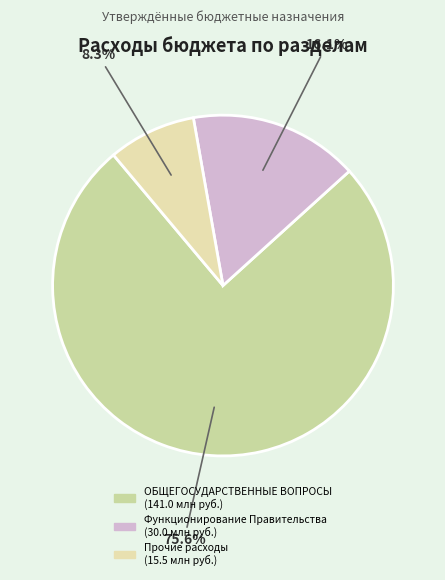

Count the number of slices in the pie.

3